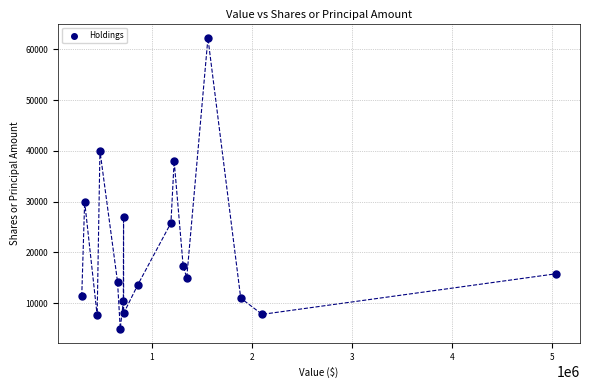

What Y value in the scatter plot is closest to 33600?

30000